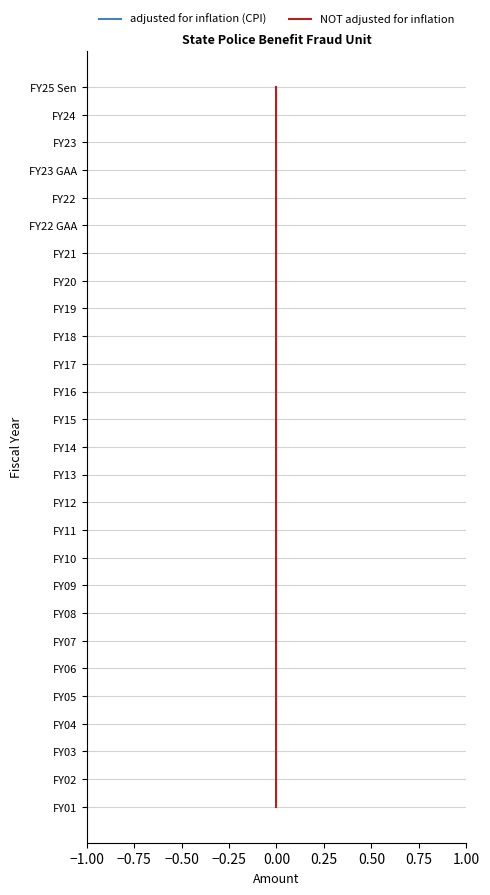

True or false: NOT adjusted for inflation and adjusted for inflation (CPI) intersect in this chart.

False